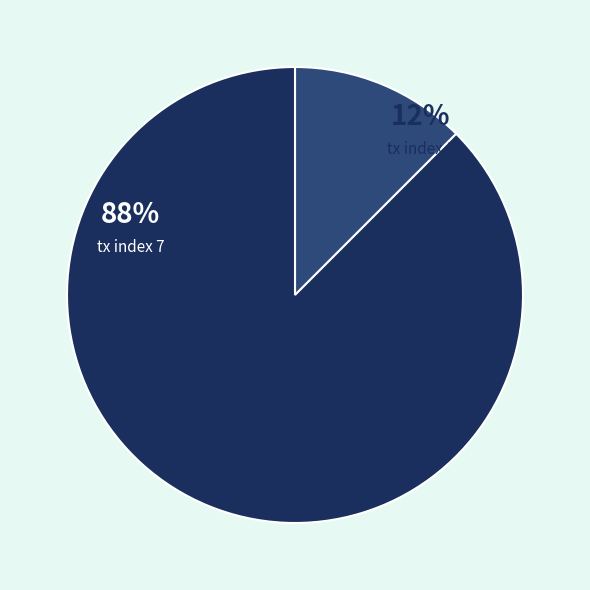

Rank the categories by value from highest to lowest.

tx index 7, tx index 1